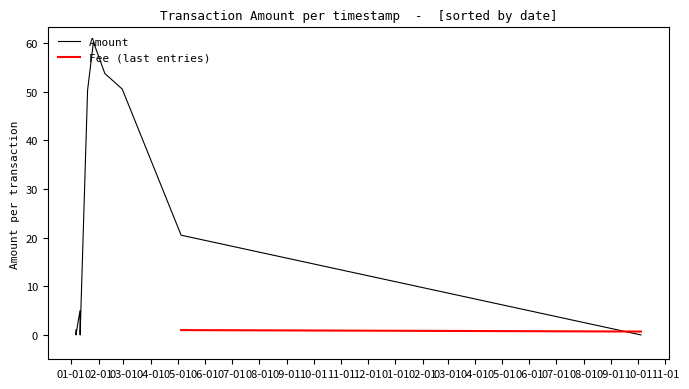

Is the value of Fee at 1 greater than the value of Amount at 2?

No